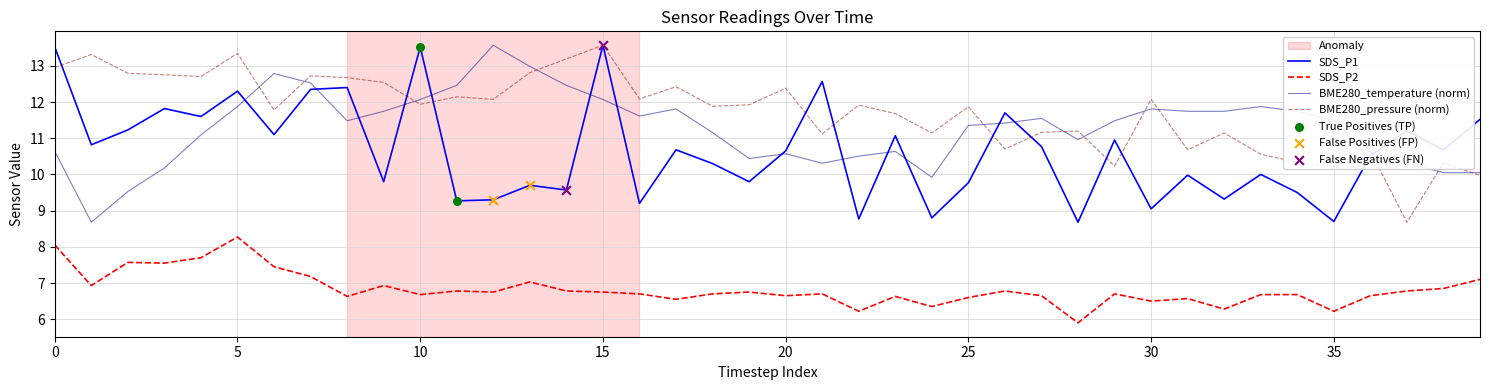

At how many categories does at least one series exceed 10?

40